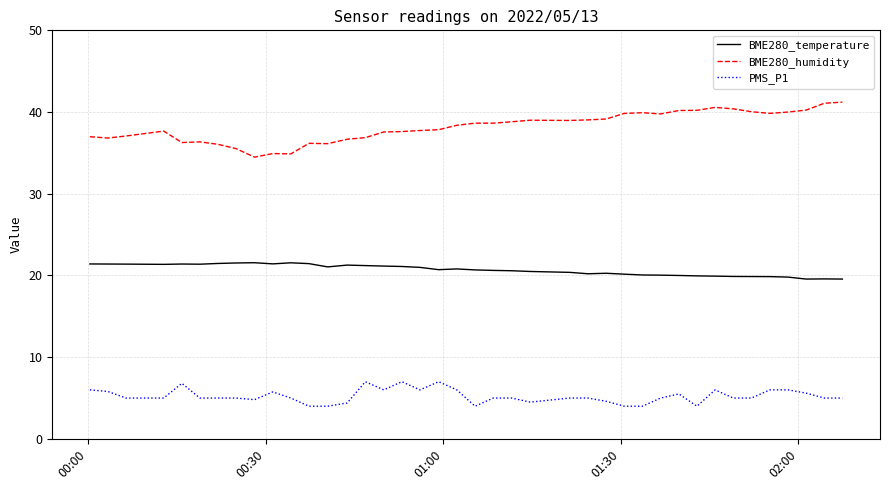

What is the smallest value displayed?

4.0